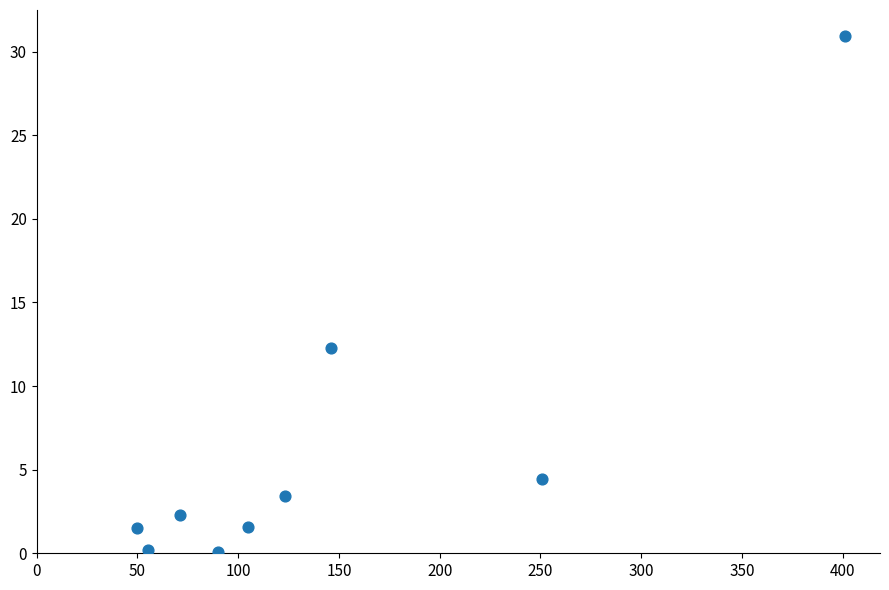

What Y value in the scatter plot is closest to 15?

12.3